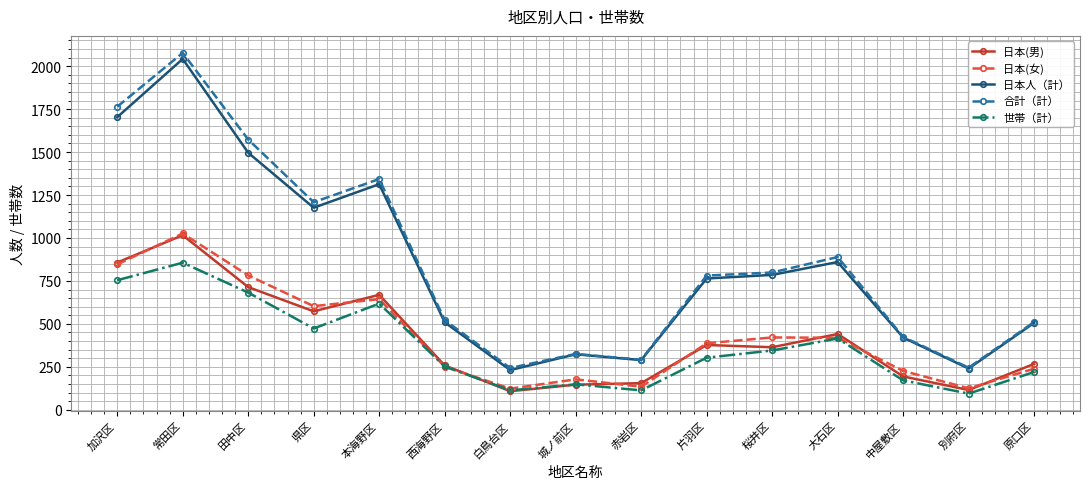

Which series has the widest spread of values?

合計（計）